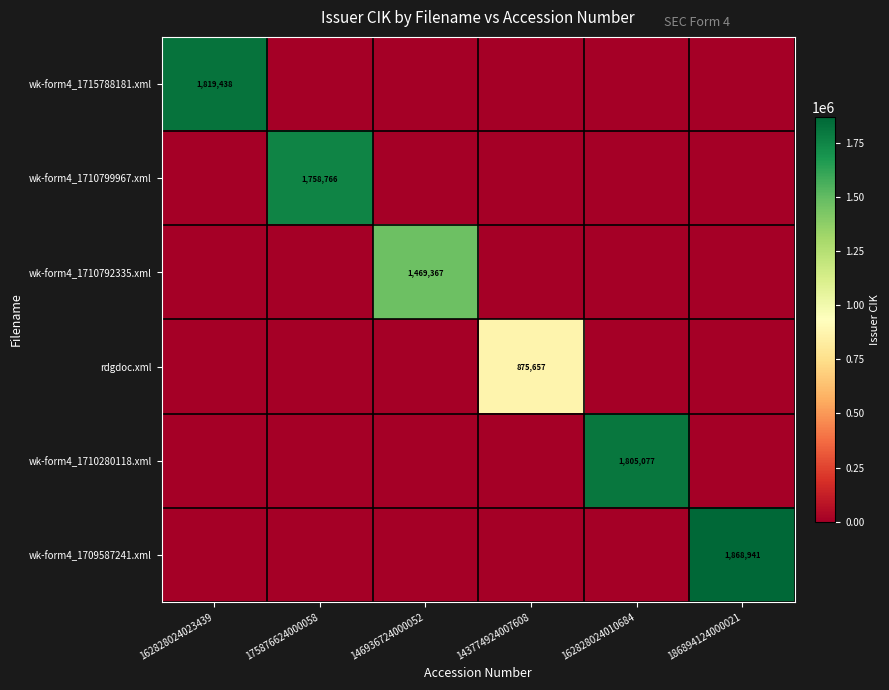

The value of wk-form4_1710280118.xml at 162828024010684 is 1805077. True or false?

True